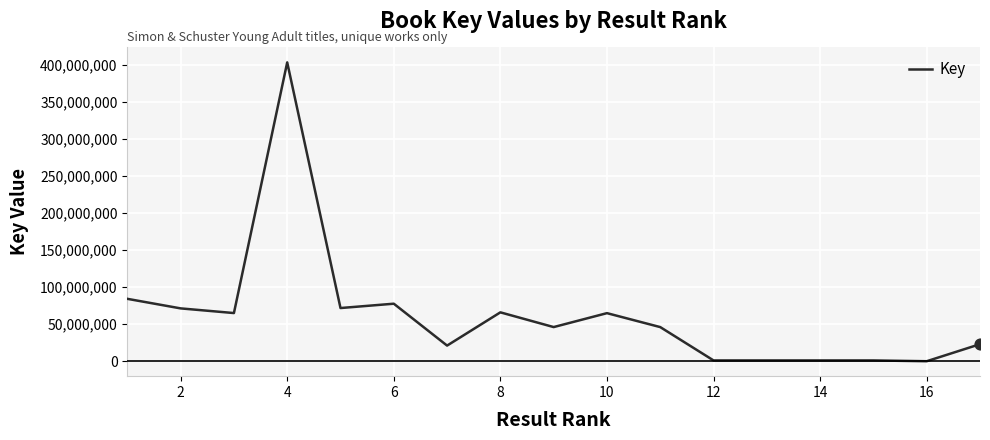

What is the difference between the maximum and minimum values?

403757015